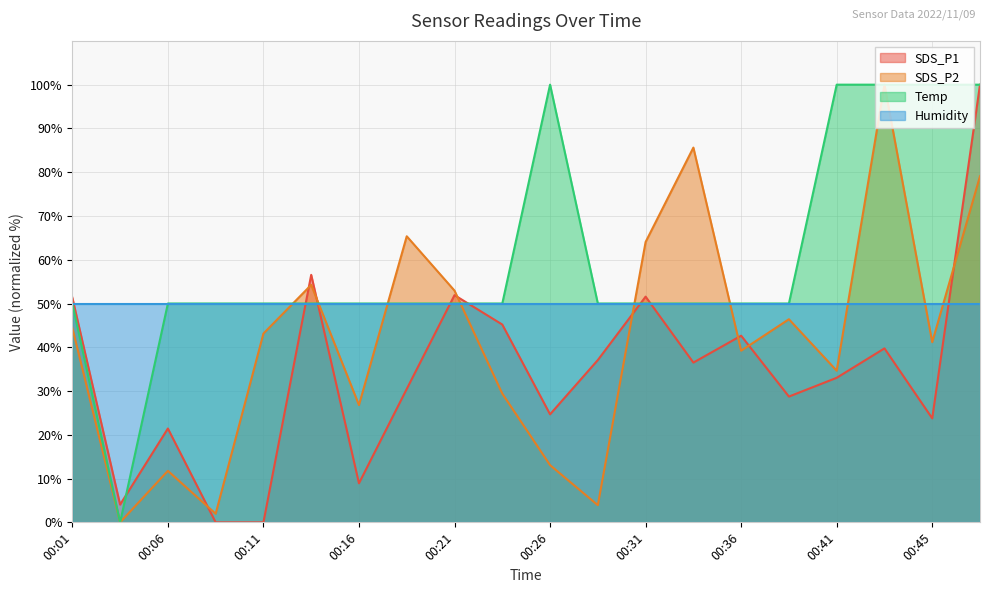

How many lines are shown in the chart?

4